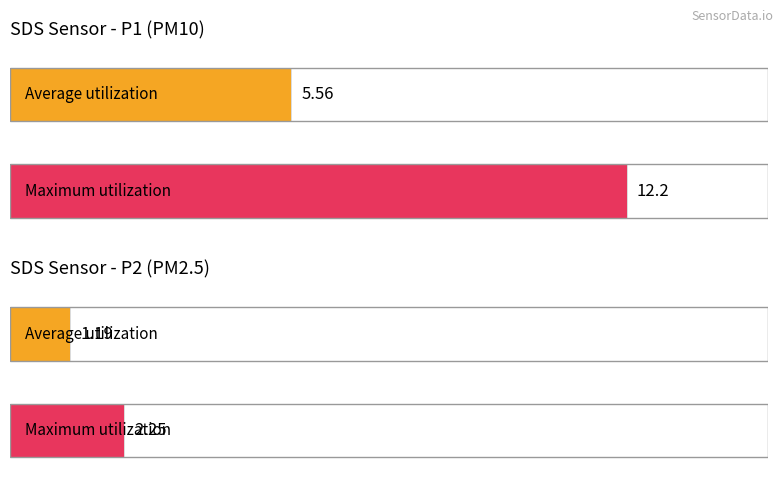

What are all the series names shown in the legend?

SDS_P1, SDS_P2